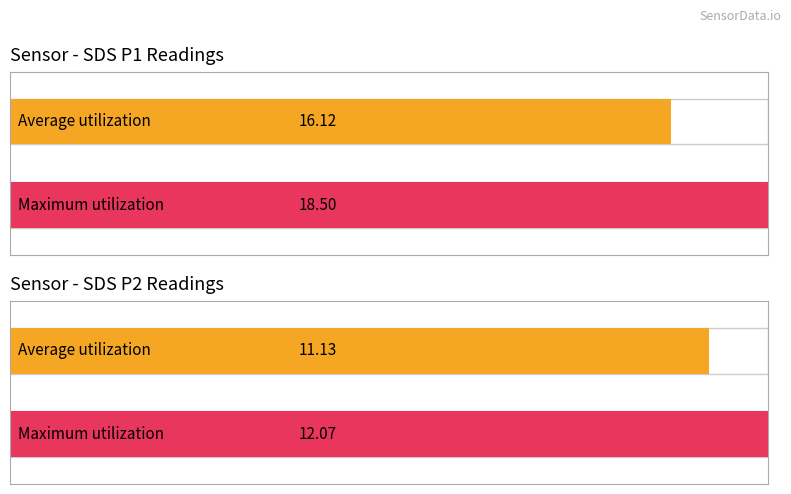

True or false: SDS_P2 has a value of 16.0 at 00:01.

False